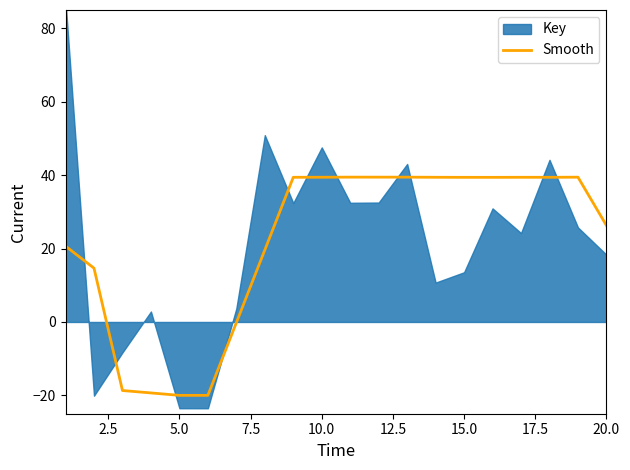

True or false: Smooth has a value of 39.4 at 15.0.

True